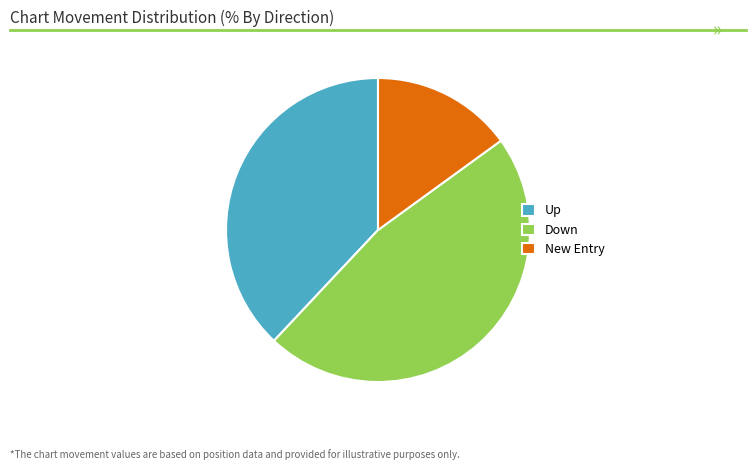

Rank the categories by value from lowest to highest.

New Entry, Up, Down